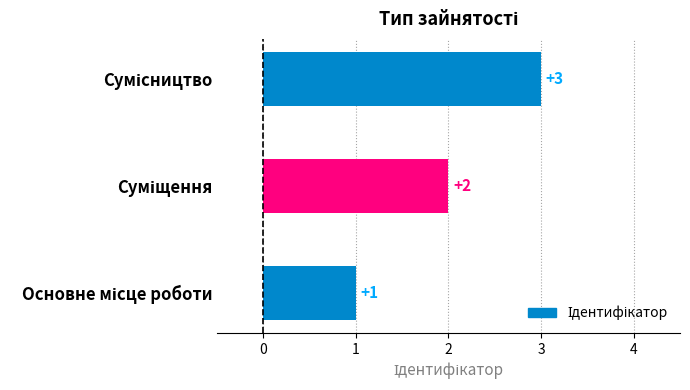

How many values are between 1 and 3?

3